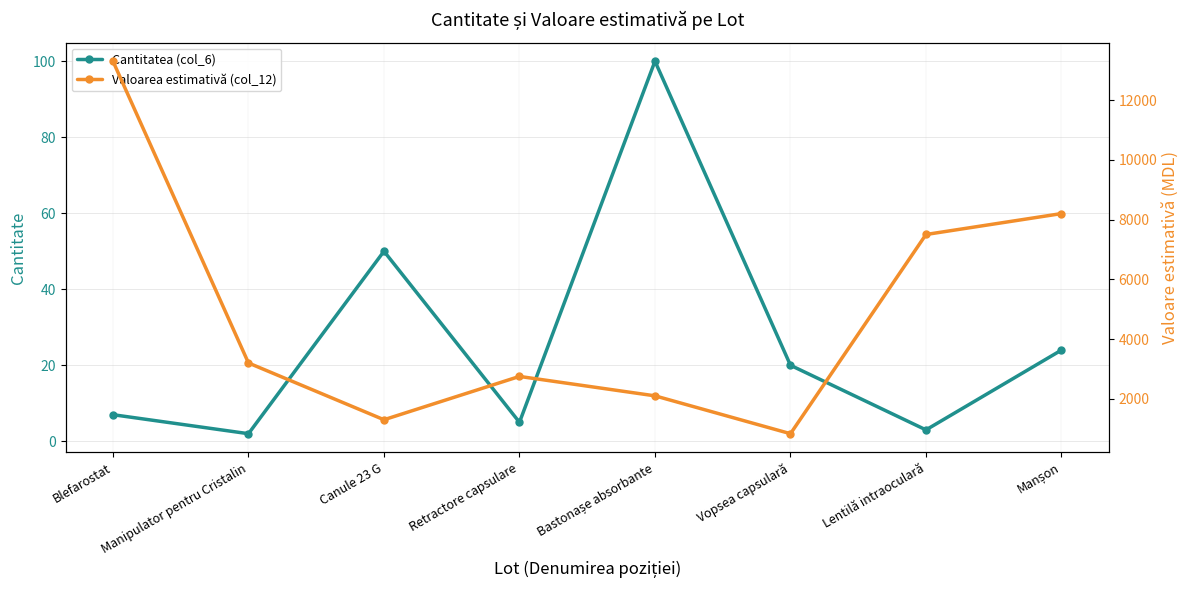

True or false: Valoarea estimativă (col_12) and Cantitatea (col_6) intersect in this chart.

False